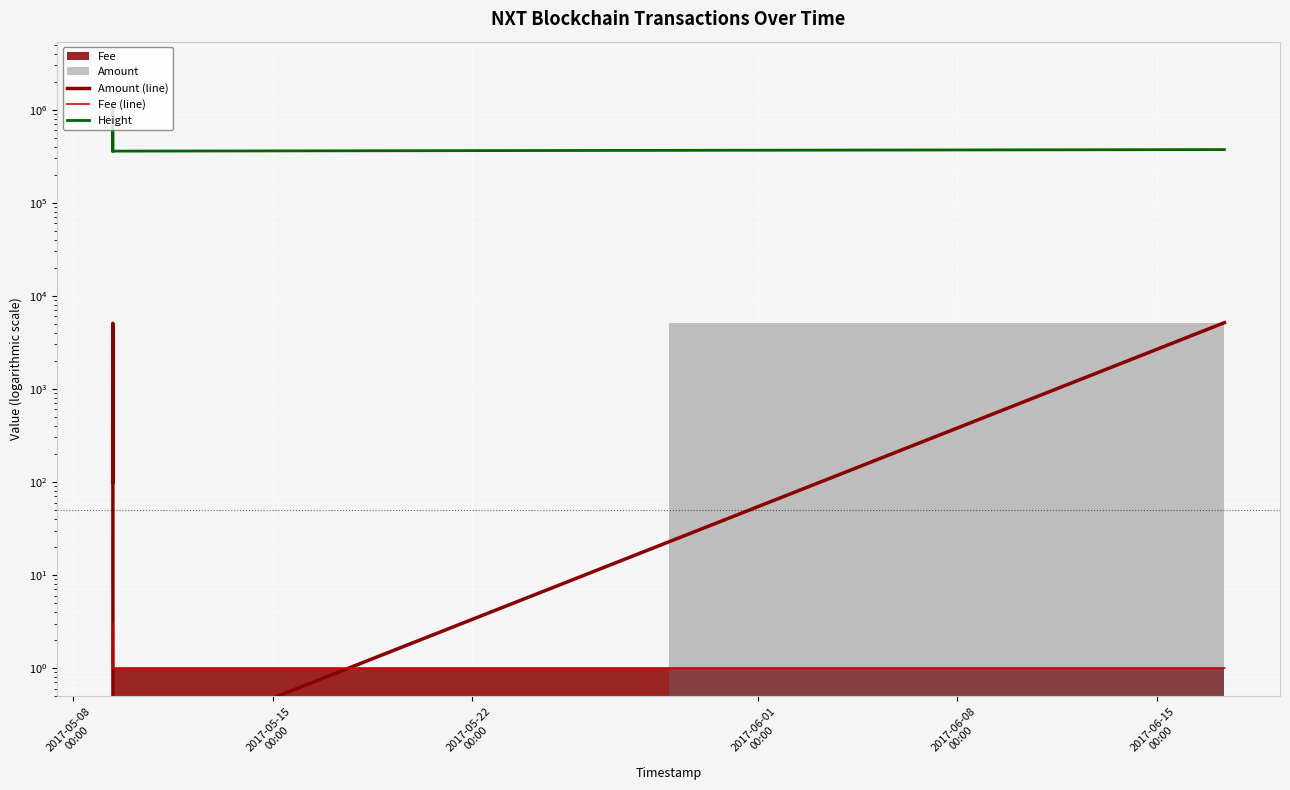

What is the sum of all Fee (line) values?

6.0